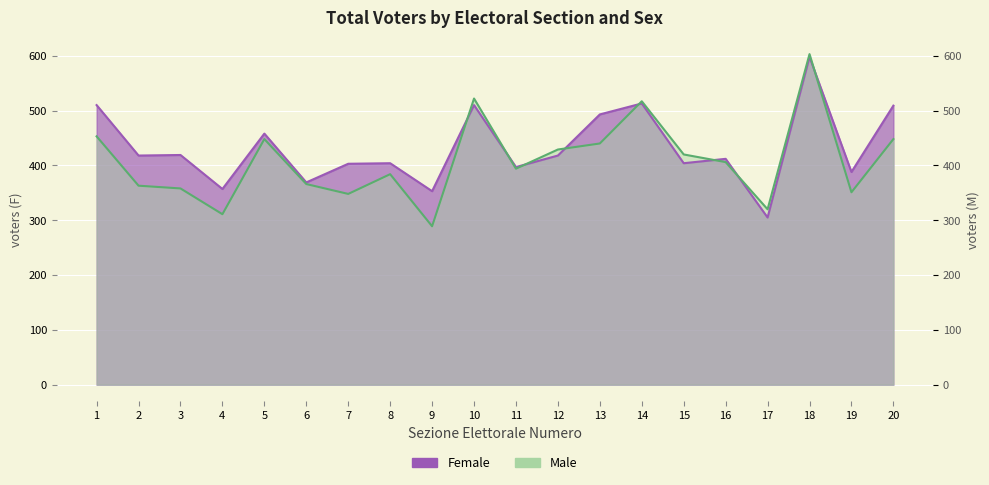

True or false: Male and Female intersect in this chart.

True